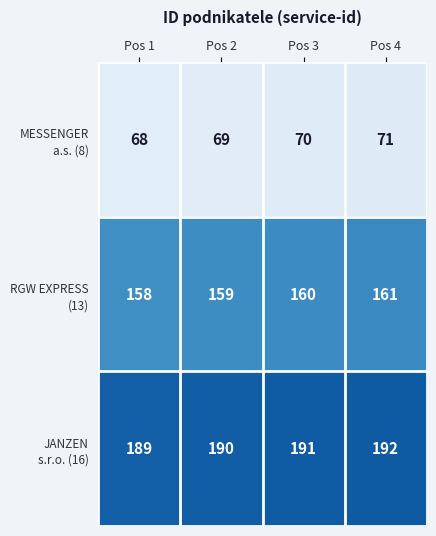

At which category is the sum across all series the highest?

Pos 4